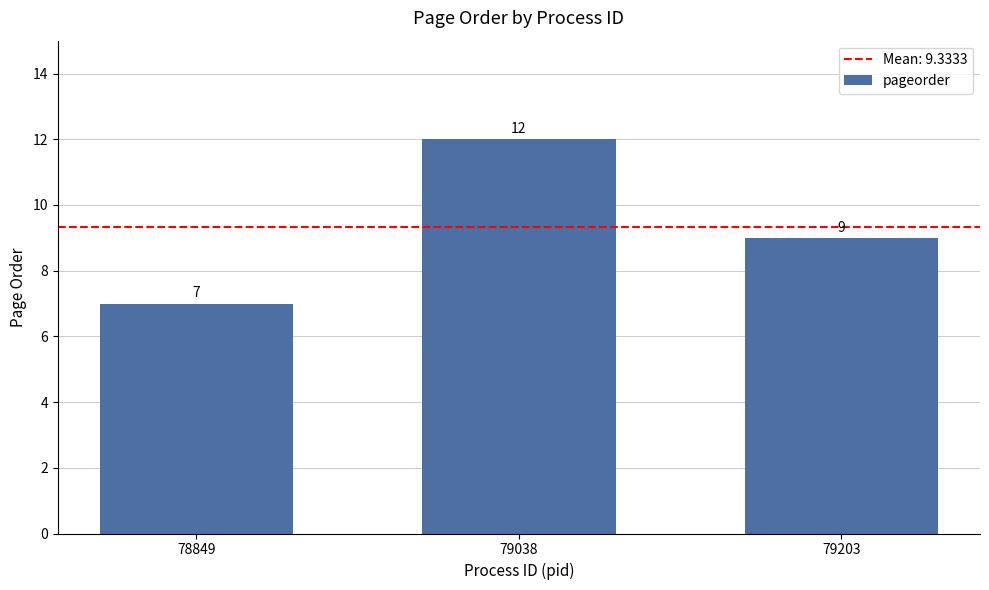

What is the value of the 3rd bar from the left?

9